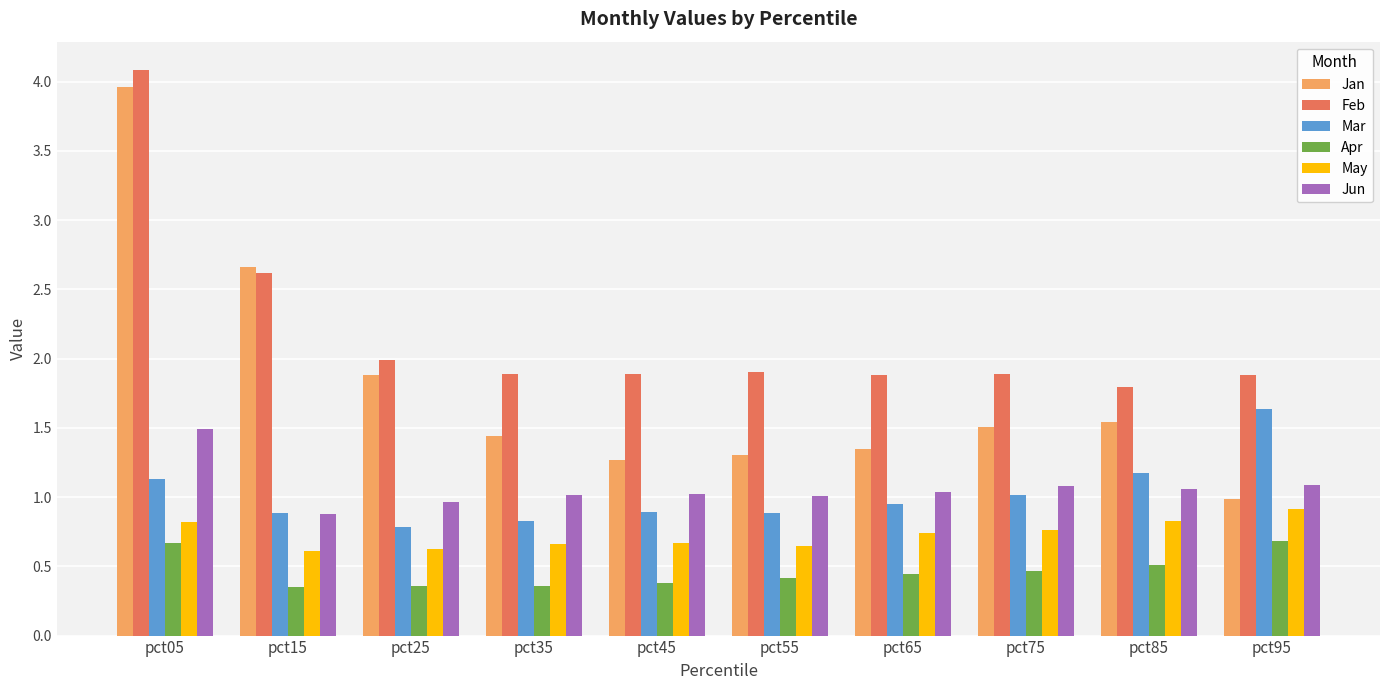

What is the maximum value for Apr?

0.7